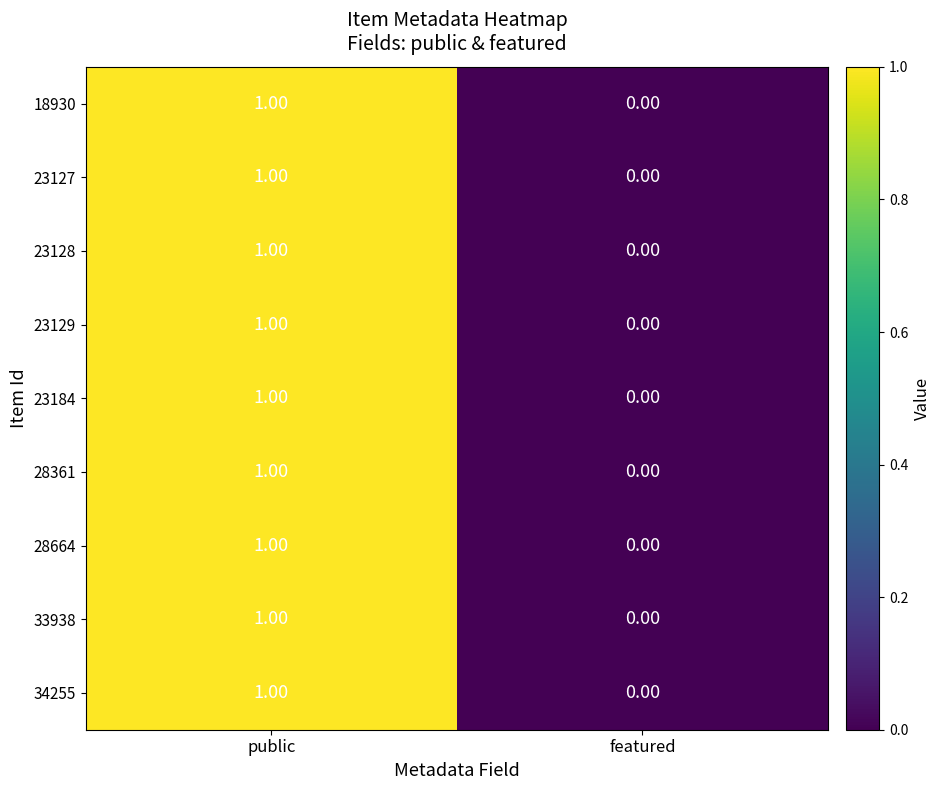

Is the value of 23129 at public greater than the value of 33938 at featured?

Yes